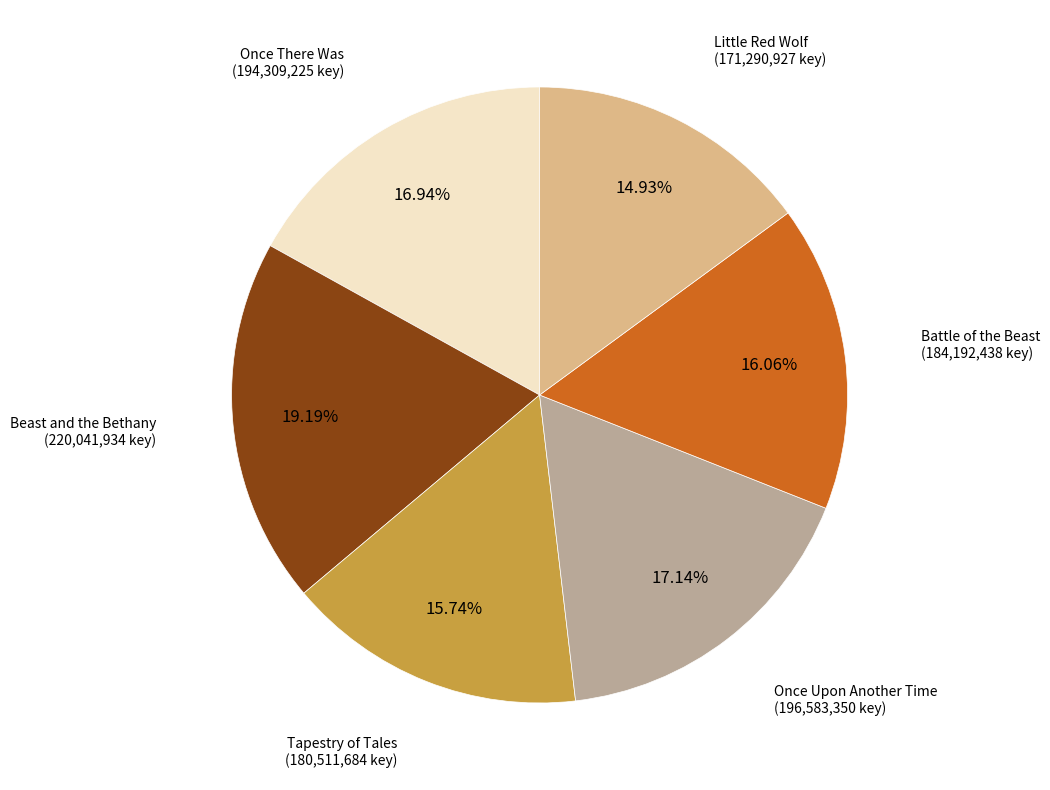

How many slices are in this pie chart?

6